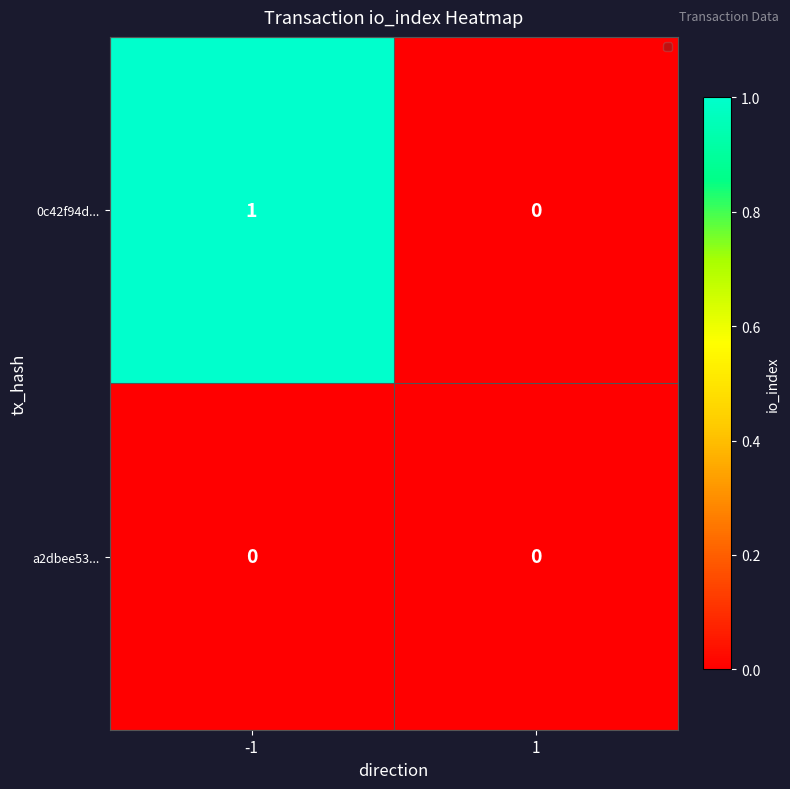

The a2dbee53... series shows 0 at -1. True or false?

True